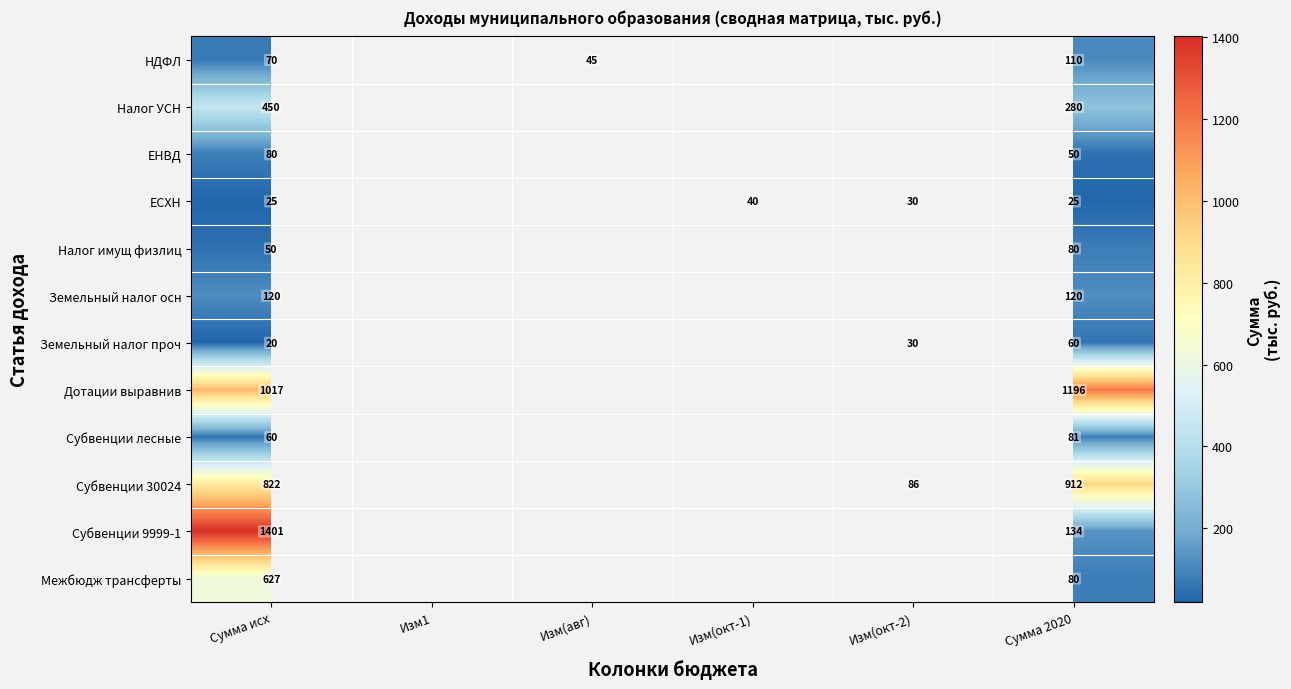

True or false: Межбюдж трансферты has a value of 162 at Сумма исх.

False